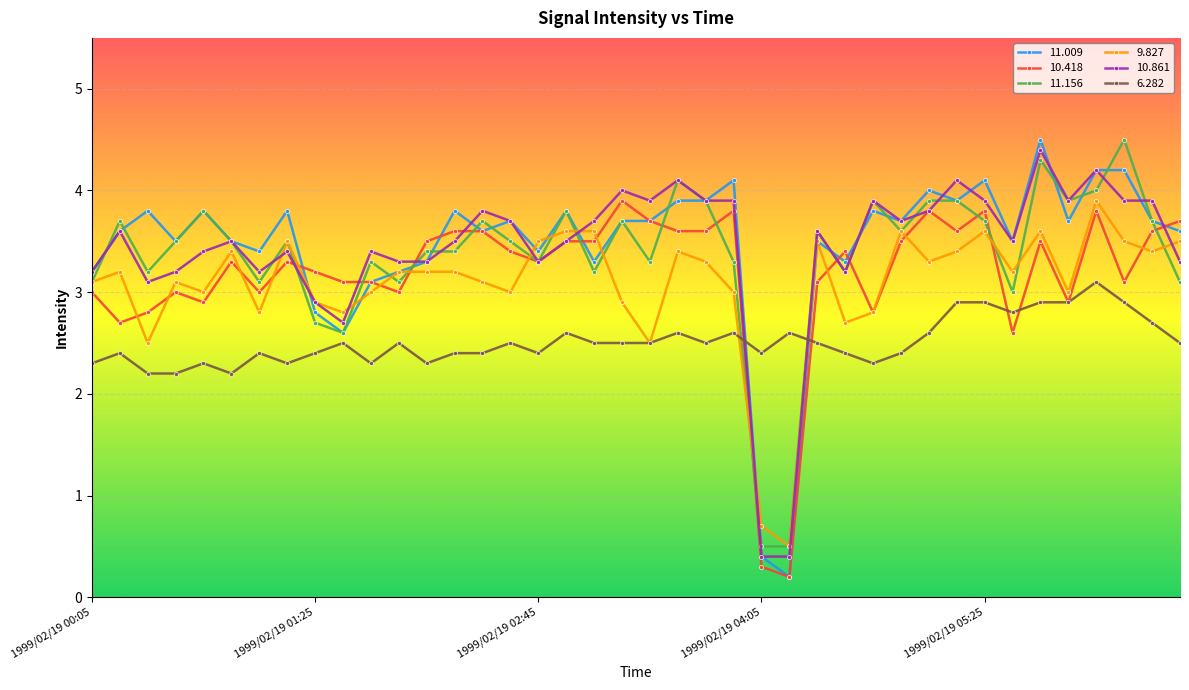

How many times do 6.282 and 10.861 cross each other?

2